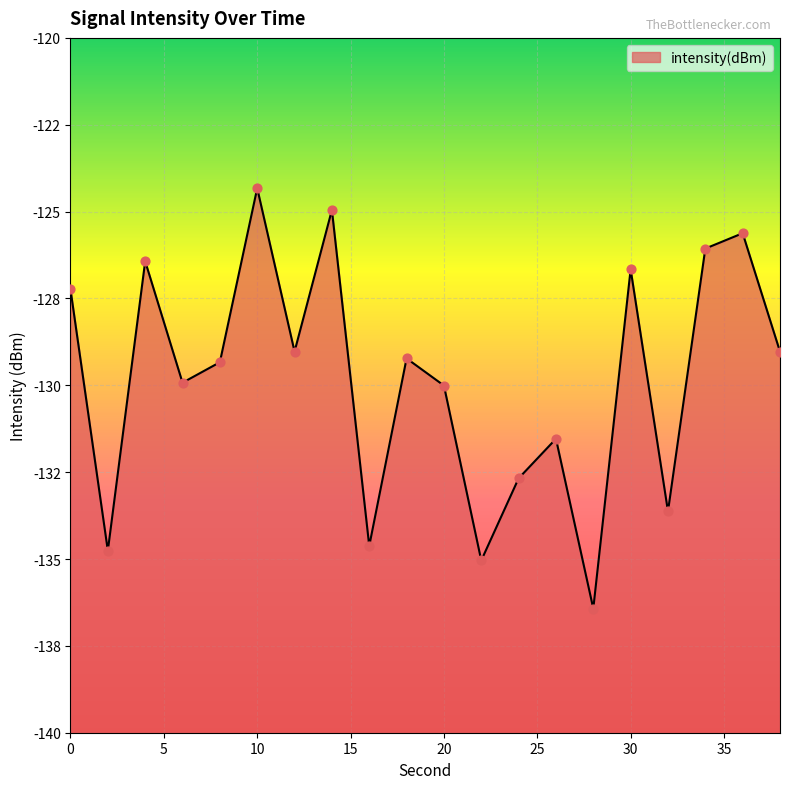

Between 4 and 26, which is larger?

4